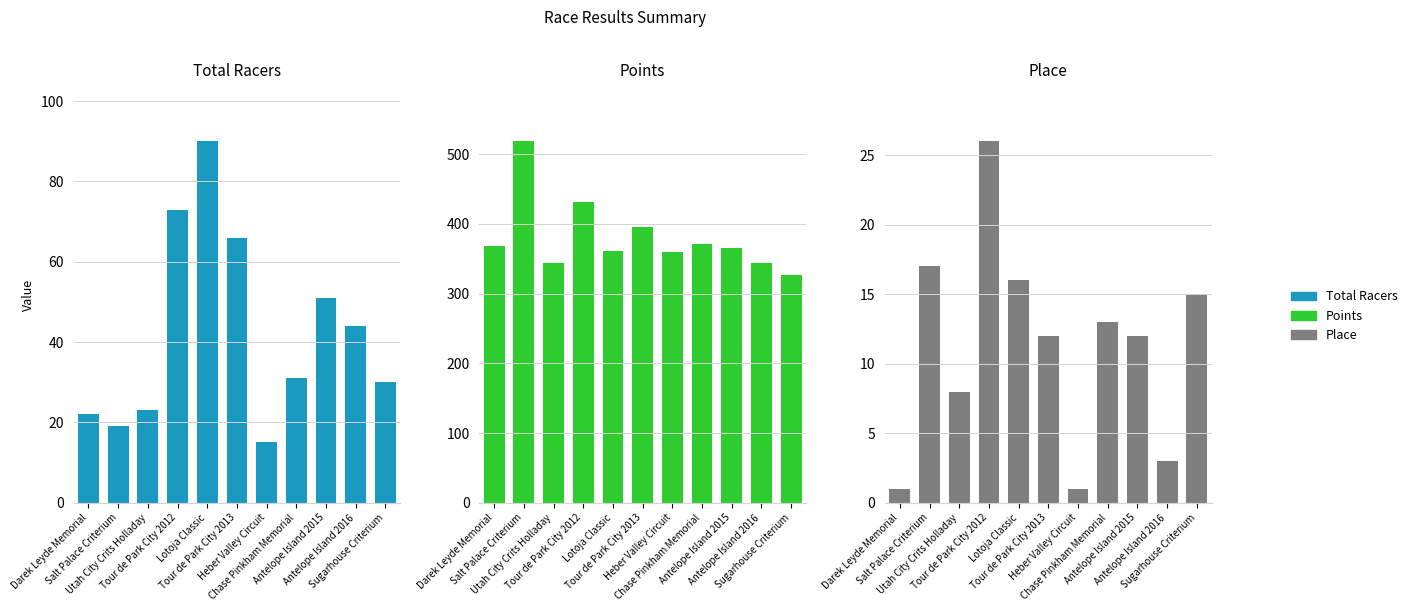

Which series has the largest total across all categories?

Points